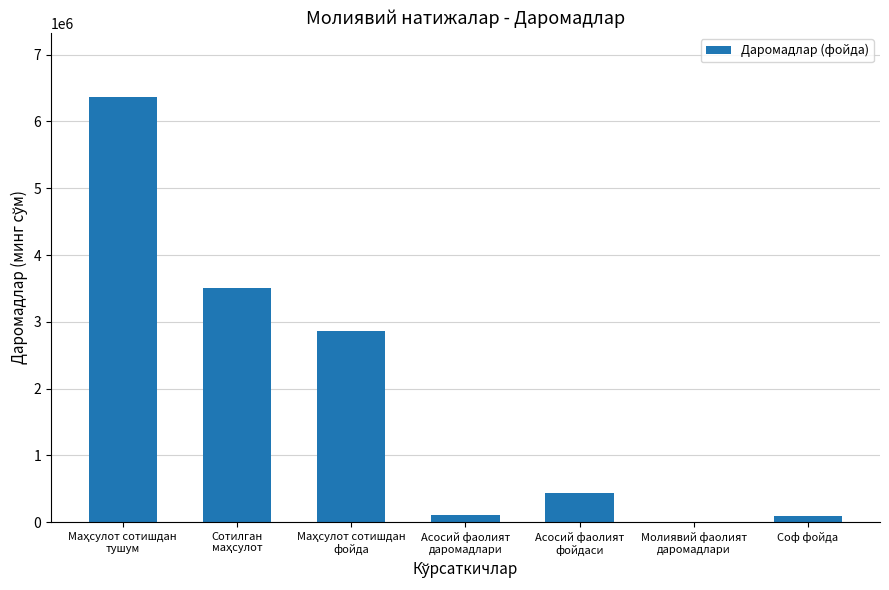

What is the sum of all values?

13390260